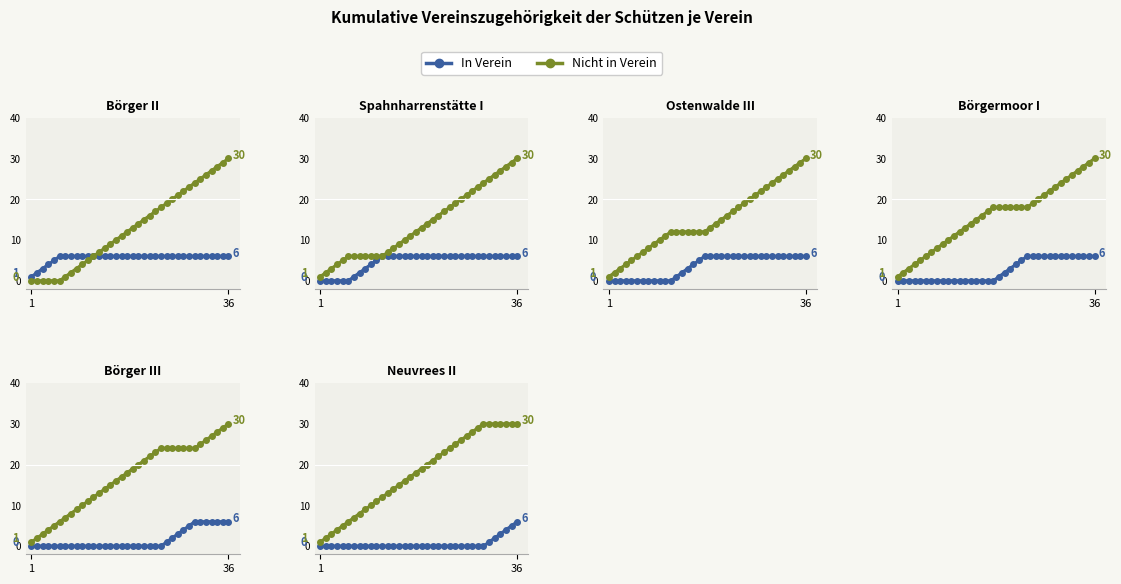

How many data points in Nicht in Verein are above 19?

17